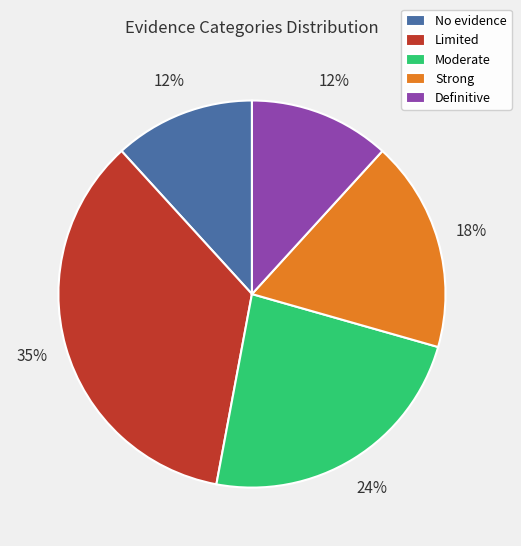

Is there a majority slice in this chart?

No